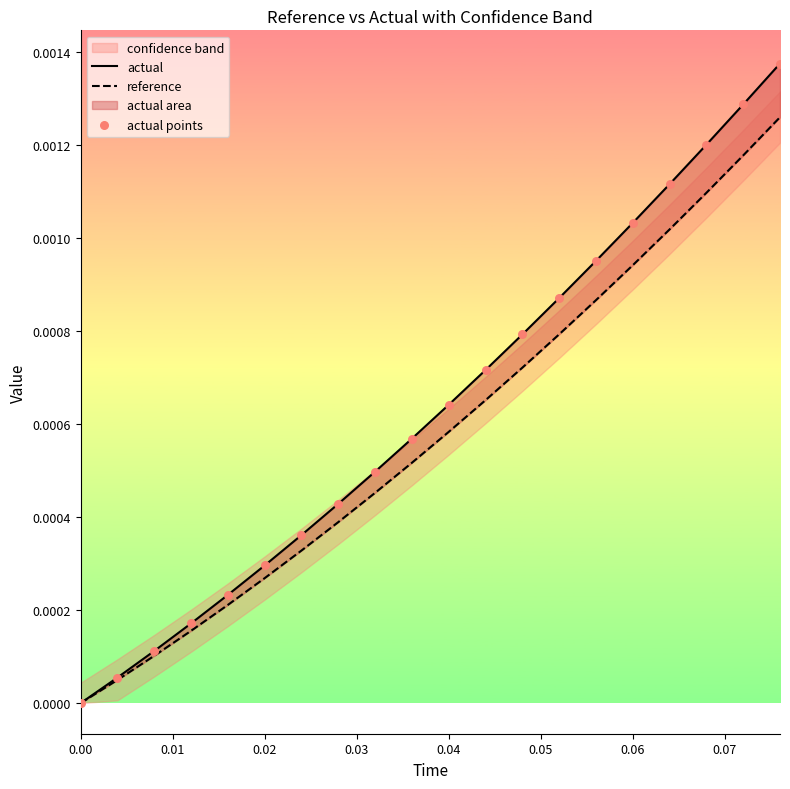

Which series has the largest total across all categories?

actual